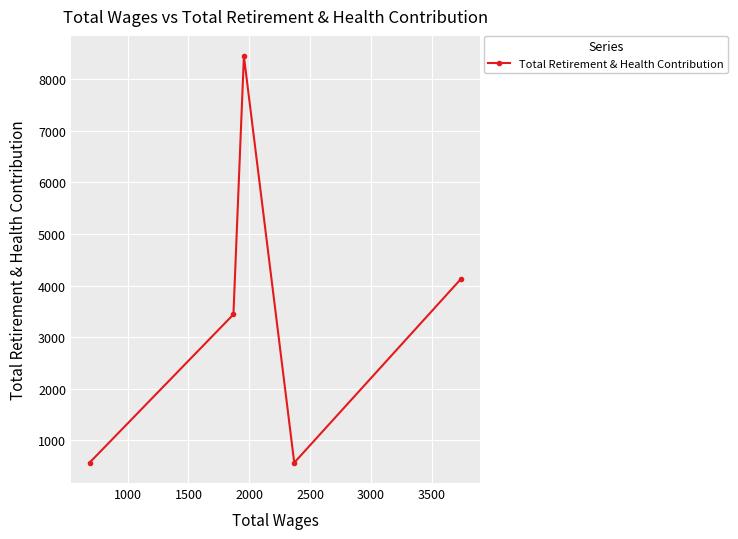

How many lines are shown in the chart?

1